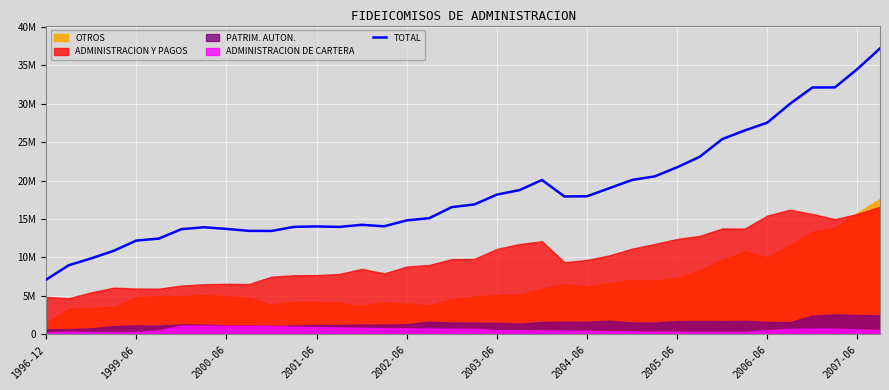

The chart shows a value of 48108999 at 35. True or false?

False